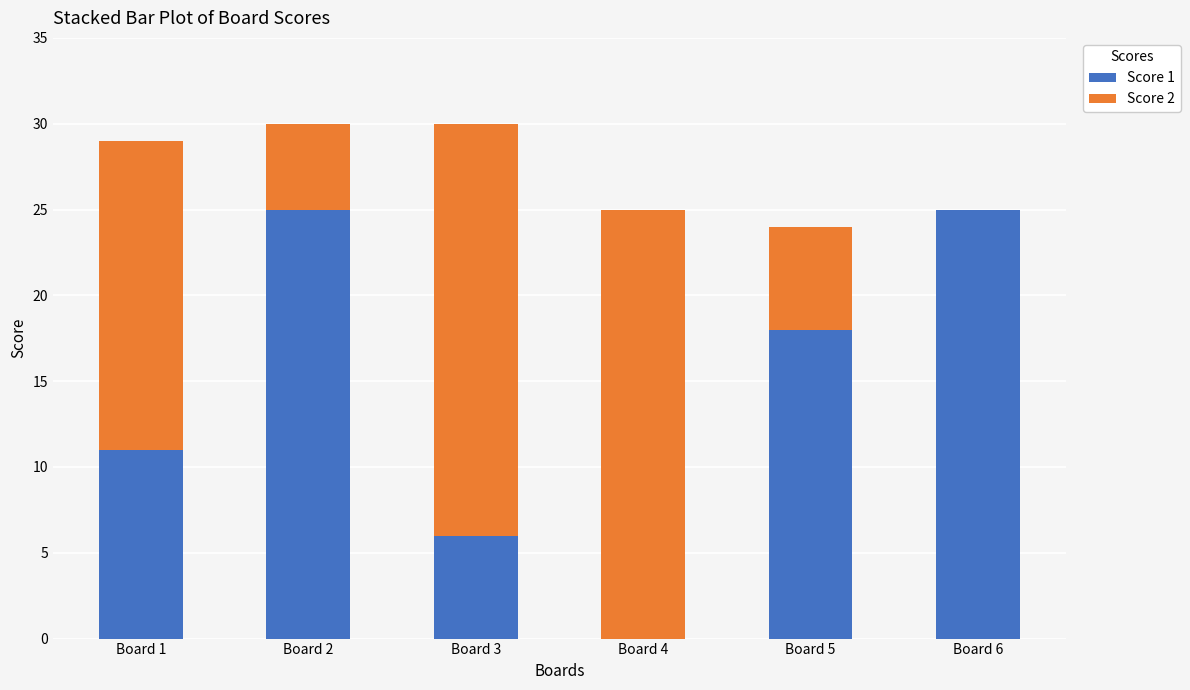

What is the highest value of the Score 1 series?

25